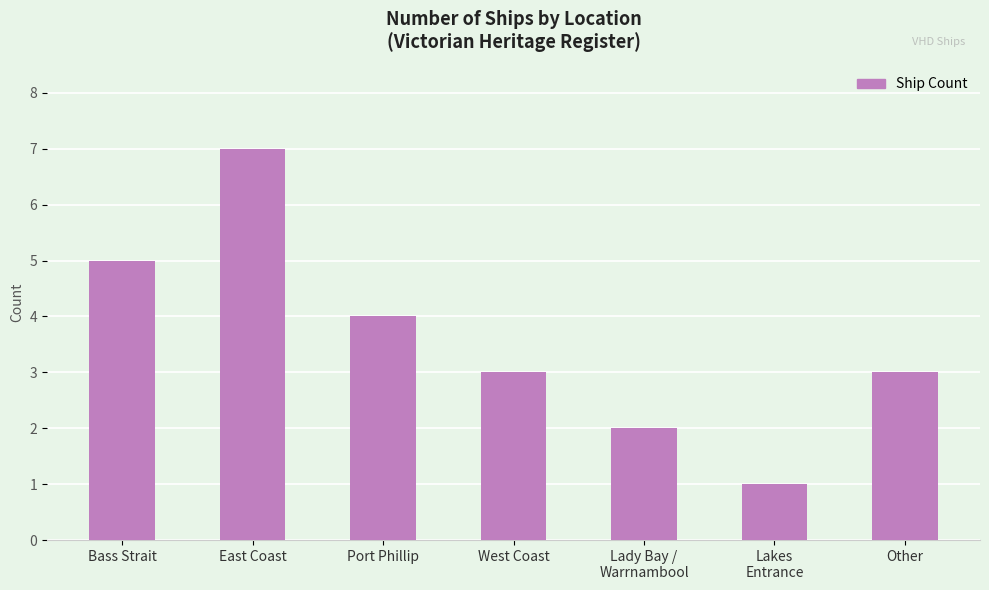

Are the bars horizontal?

No